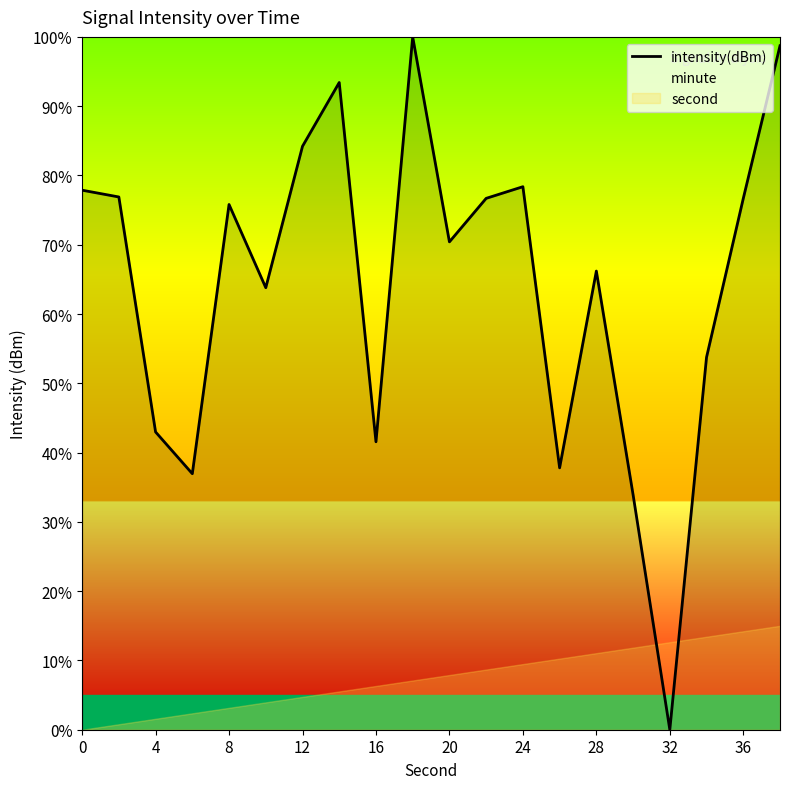

The chart shows a value of 93.4 at 28. True or false?

False